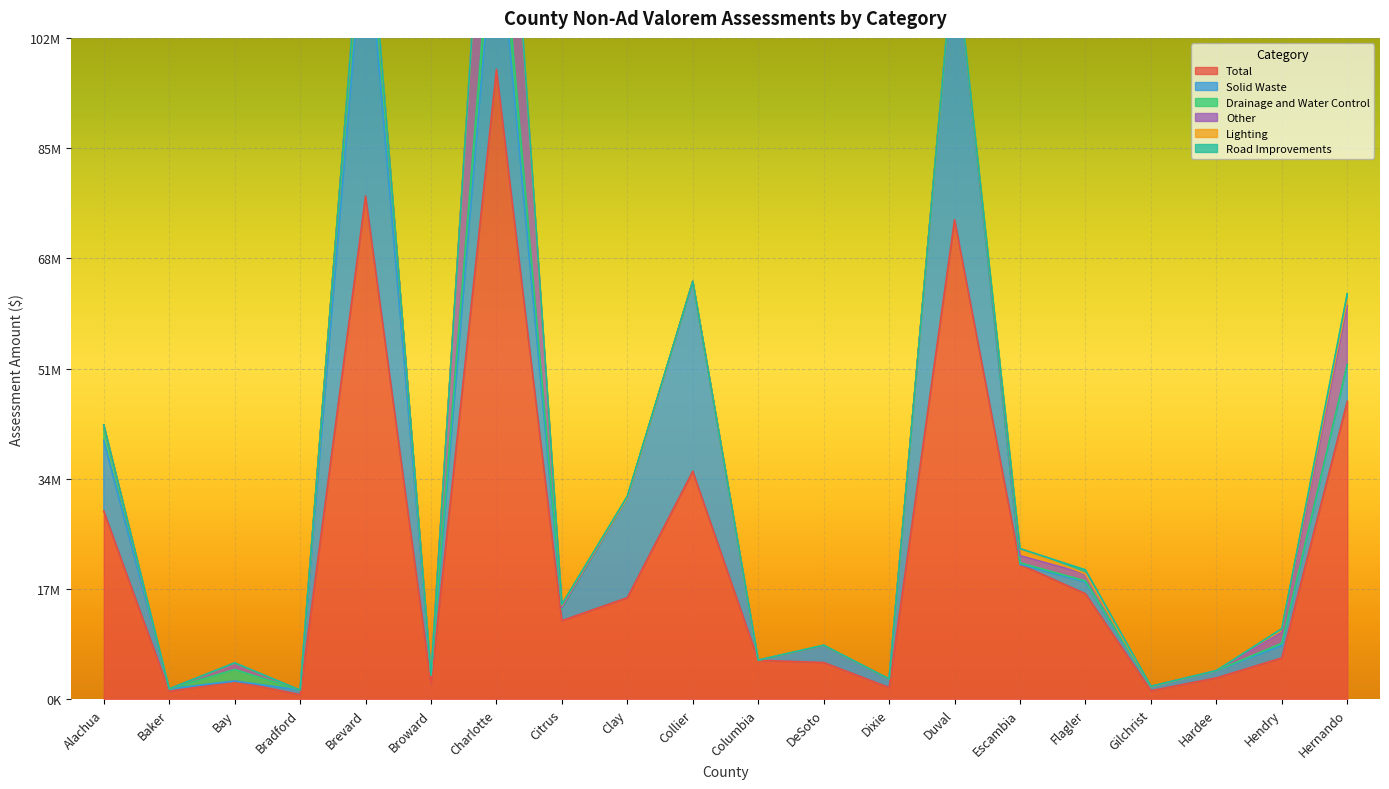

What is the label of the 4th point from the right?

Gilchrist